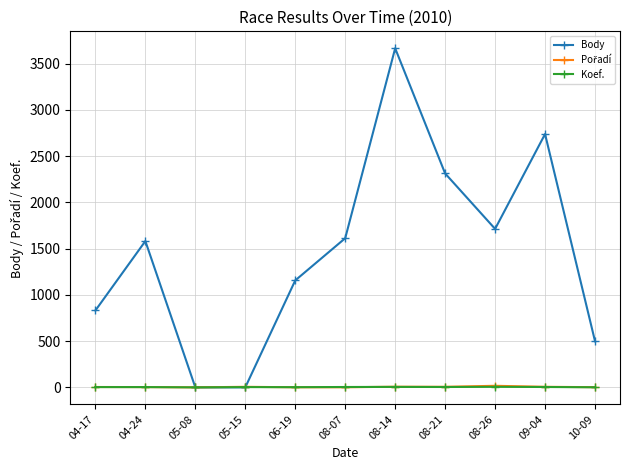

How many values in the Koef. series are below 3?

3